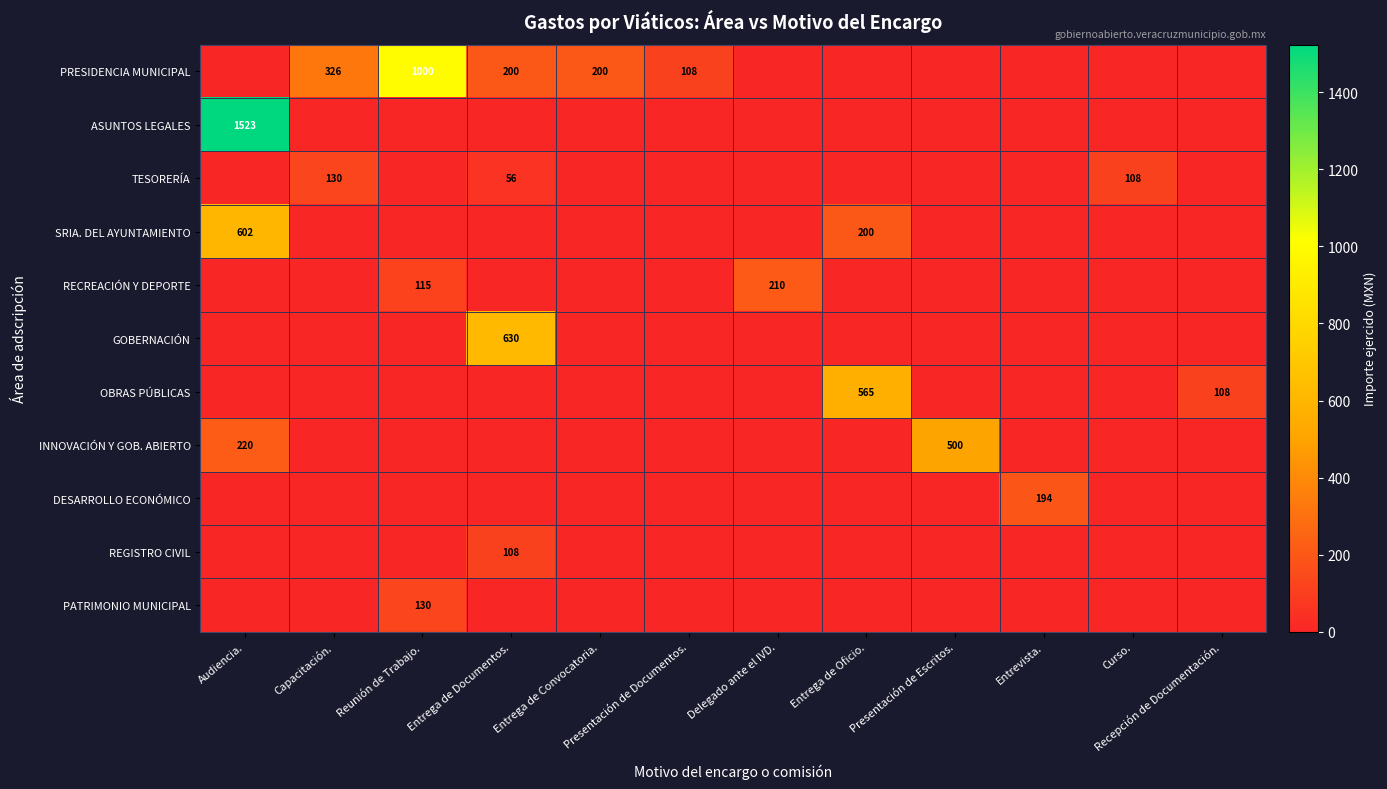

True or false: PRESIDENCIA MUNICIPAL has a value of 108 at Presentación de Documentos..

True